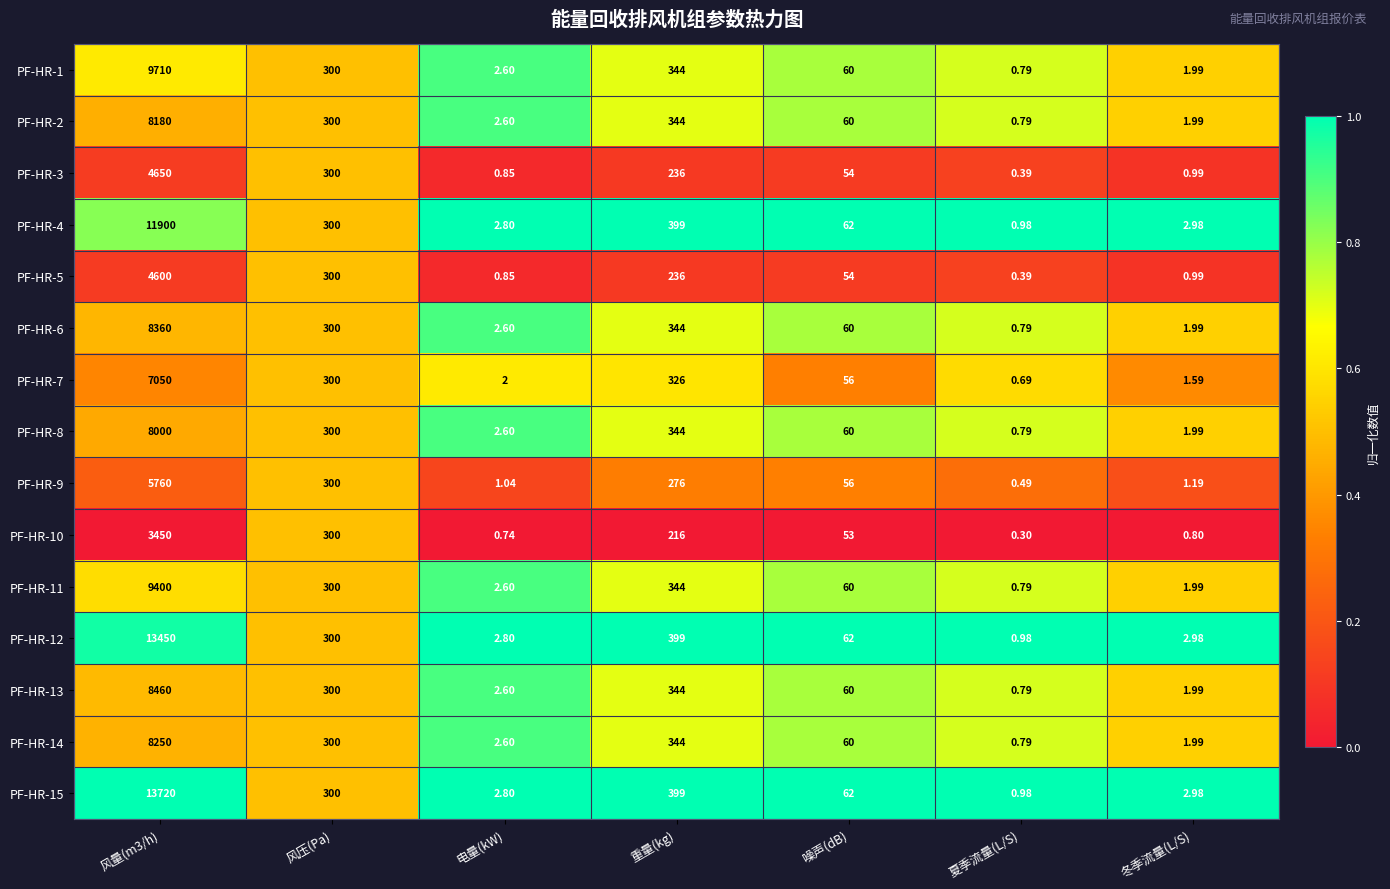

Is the value of PF-HR-6 at 风压(Pa) greater than the value of PF-HR-11 at 风量(m3/h)?

No